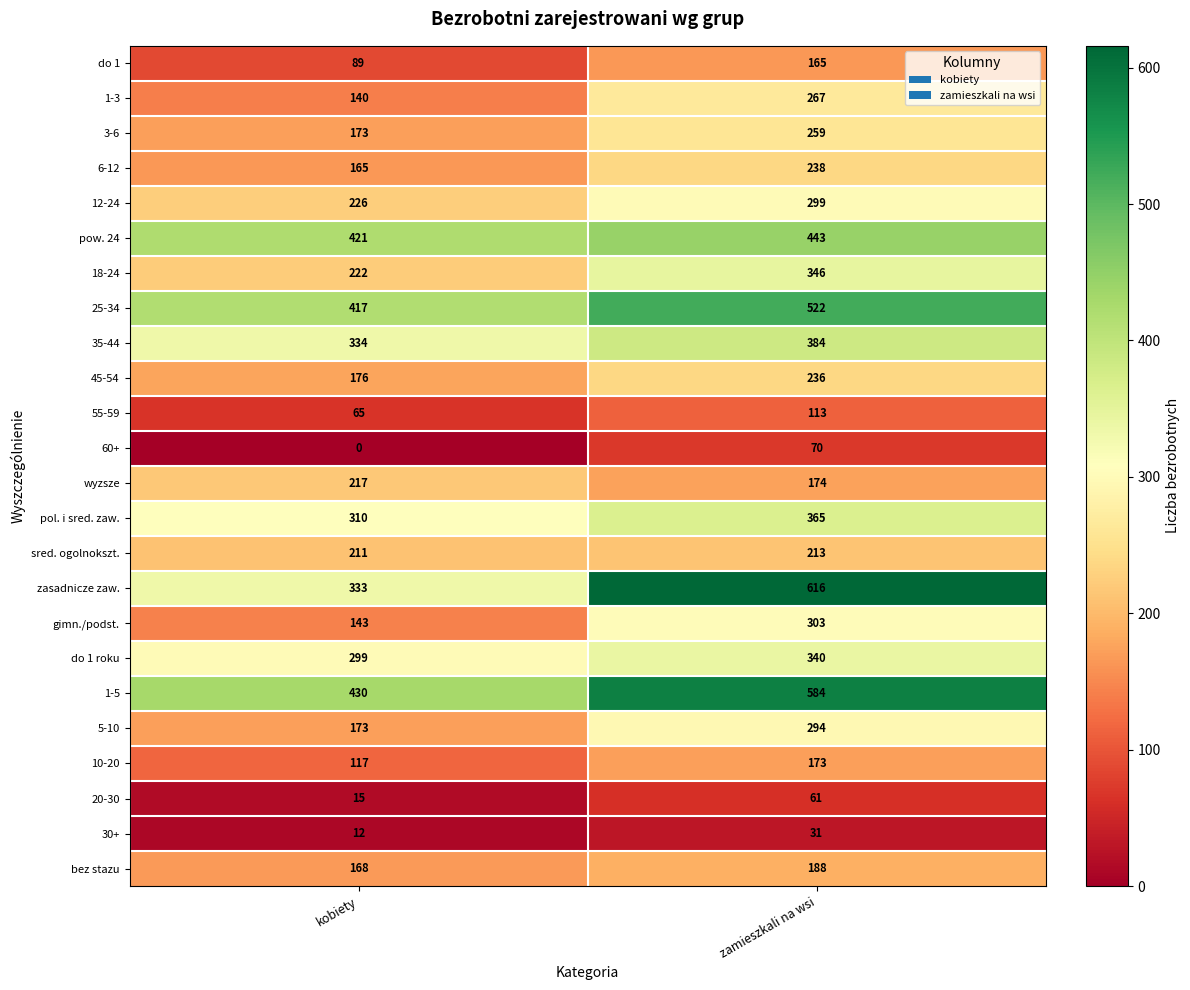

What value does the do 1 series have at zamieszkali na wsi, to the nearest 5?

165